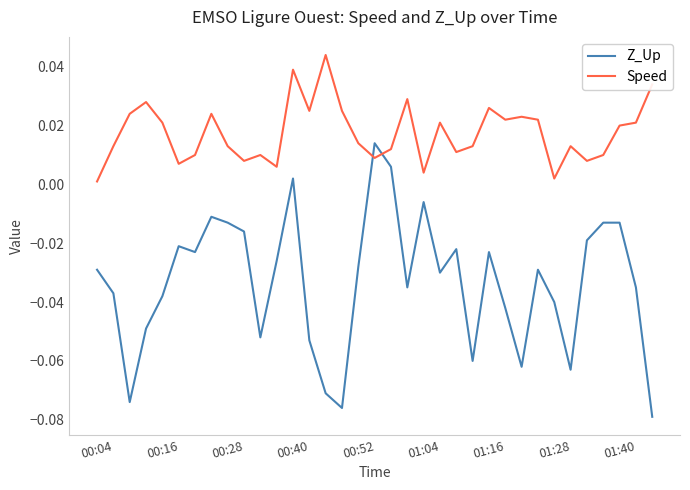

True or false: Z_Up has more than 0 interior local peaks.

True